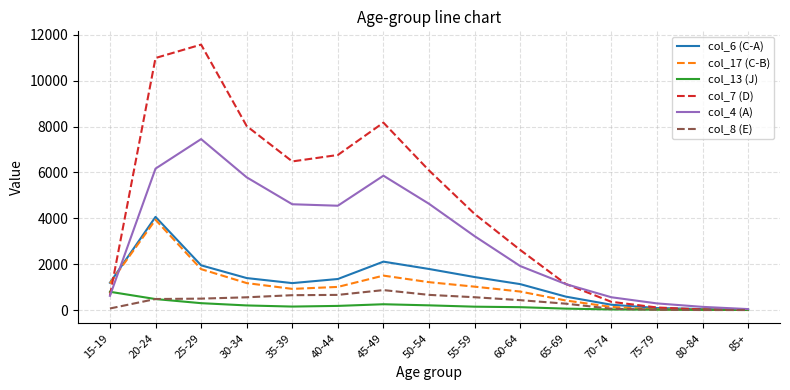

At which category is the sum across all series the highest?

20-24